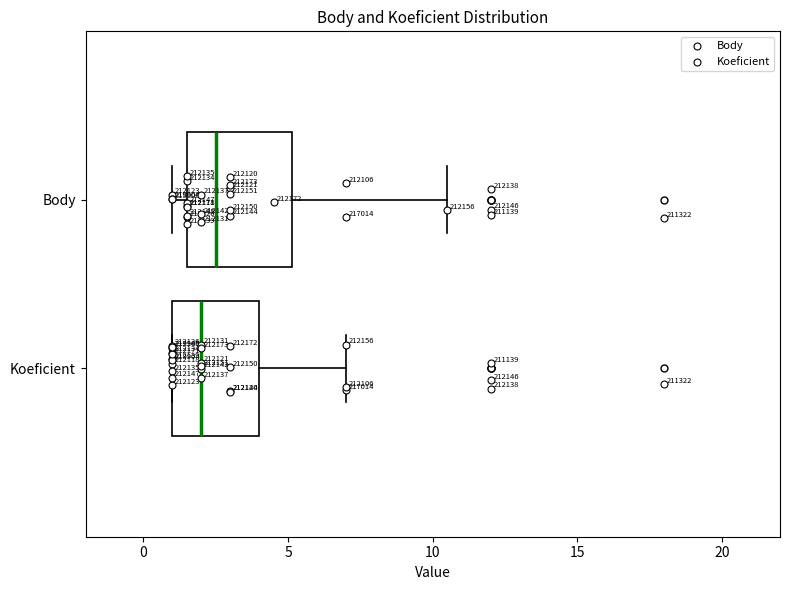

Which box is the widest, from its left edge to its right edge?

Body